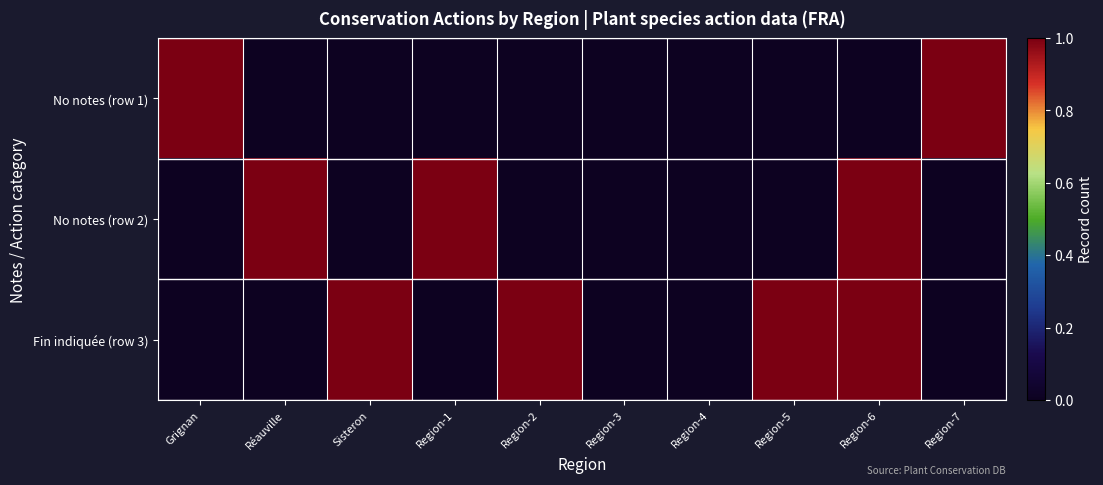

Which has a higher value, Region-6 or Grignan?

Grignan